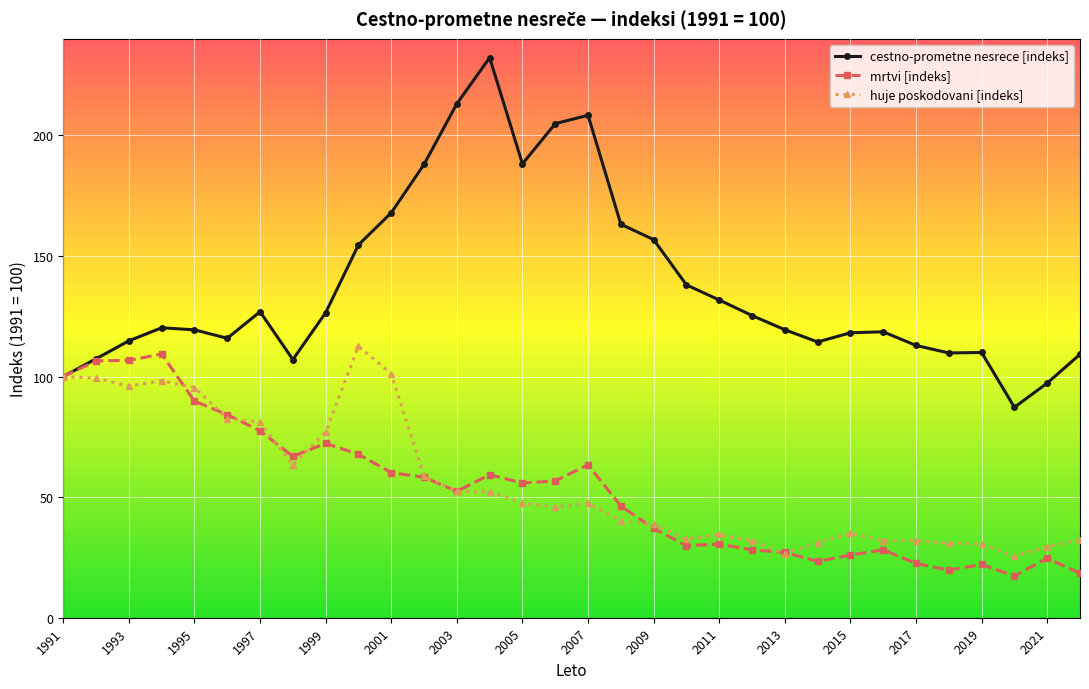

Is this an area chart (filled region under the line)?

No